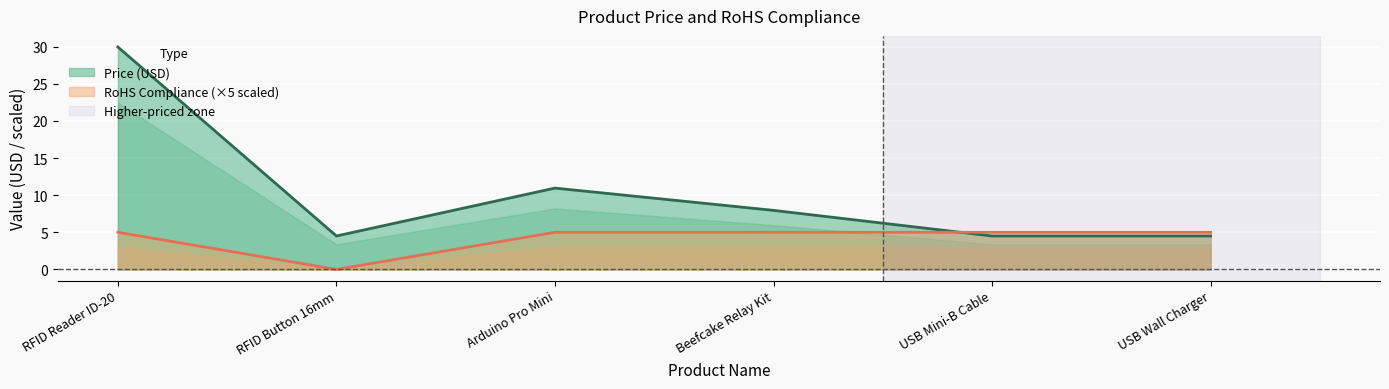

Between which two adjacent categories do Price (USD) and RoHS Compliance first intersect?

Beefcake Relay Kit and USB Mini-B Cable